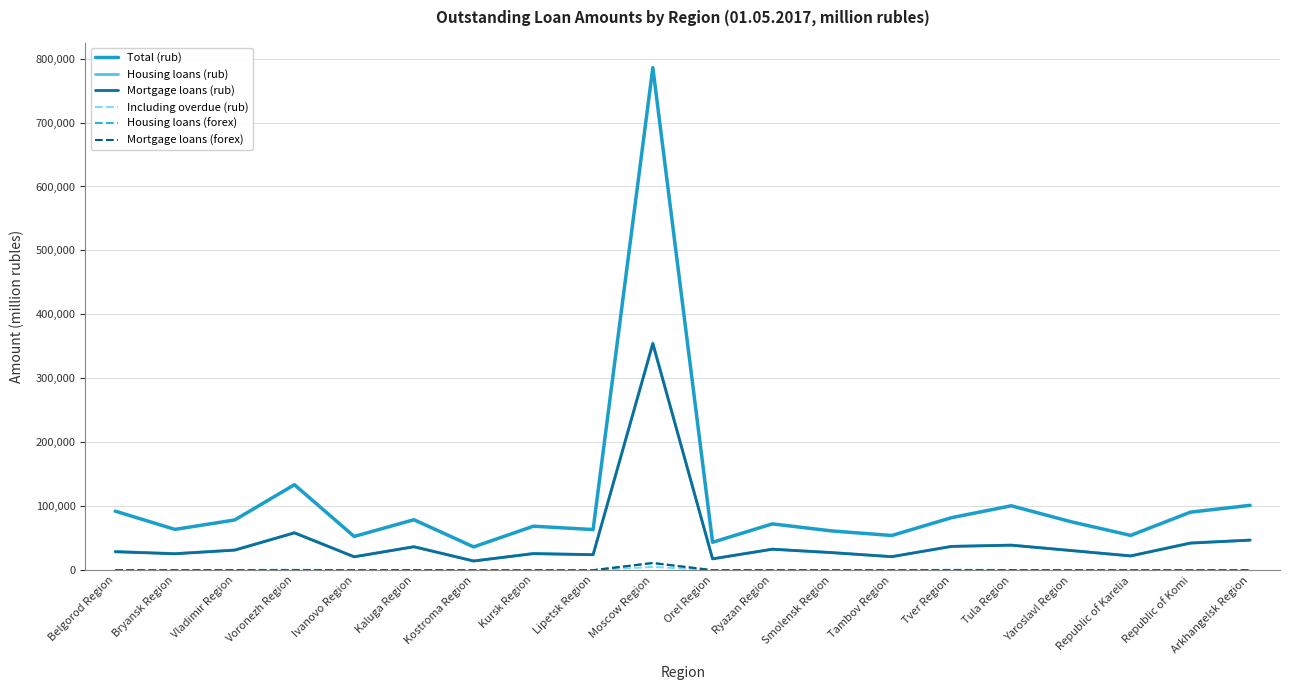

How many series are shown in this chart?

6